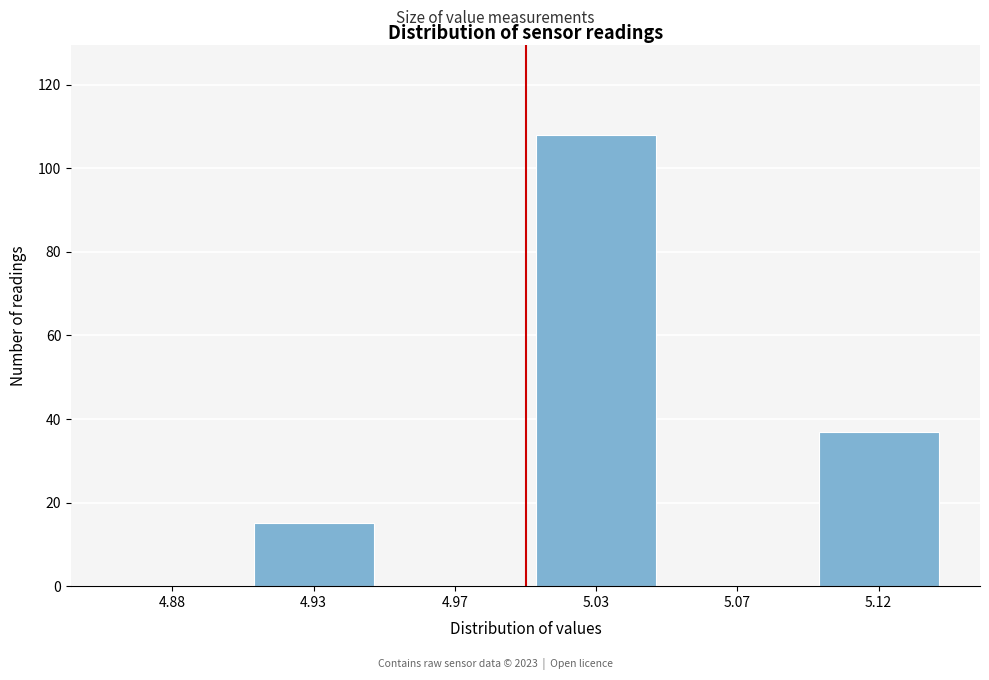

Reading left to right, transcribe all the data shown in this chart.

4.88=0	4.93=15	4.97=0	5.03=108	5.07=0	5.12=37